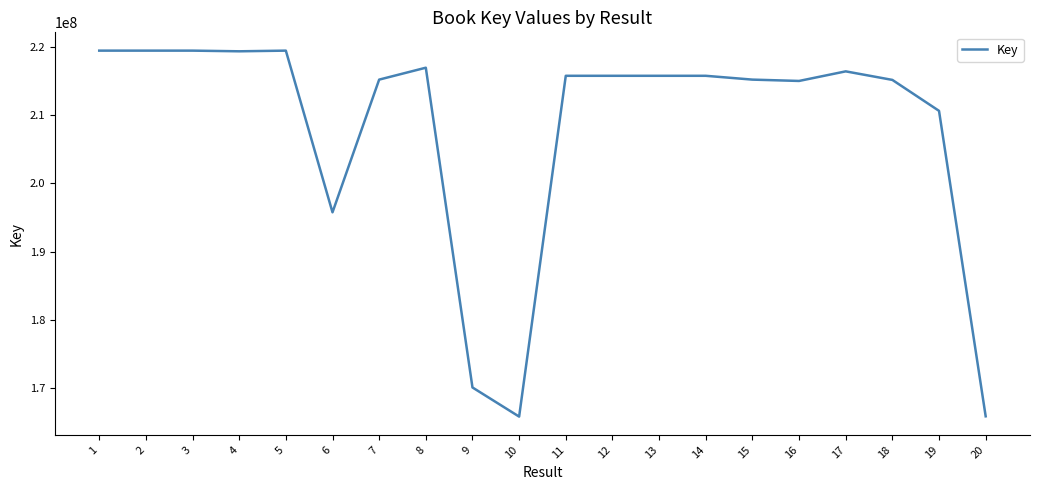

What is the difference between the maximum and second lowest values?

53689160